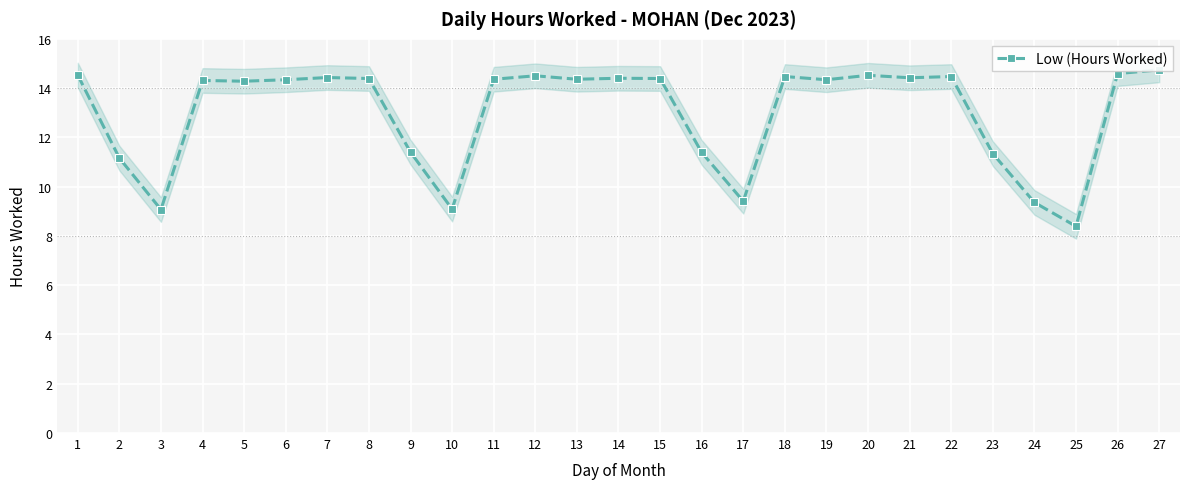

List the labels in order of value, smallest first.

25, 3, 10, 24, 17, 2, 23, 16, 9, 5, 4, 6, 19, 11, 13, 8, 15, 14, 21, 7, 18, 22, 12, 20, 1, 26, 27